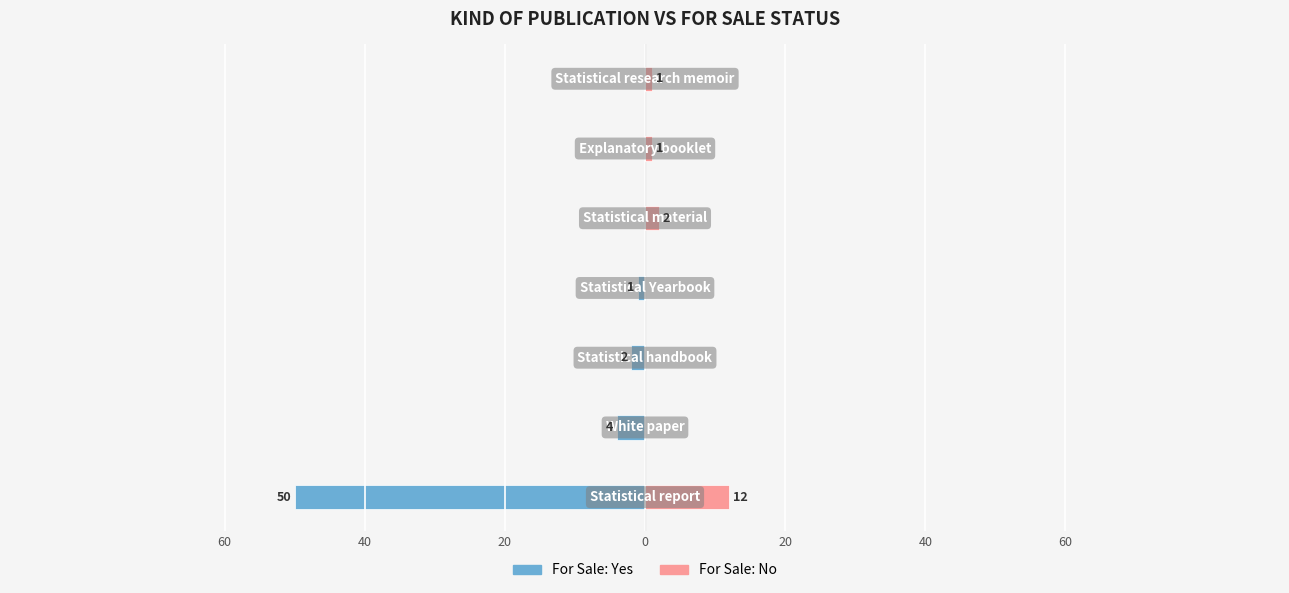

What is the difference between the For Sale: No values at 0 and 60?

1